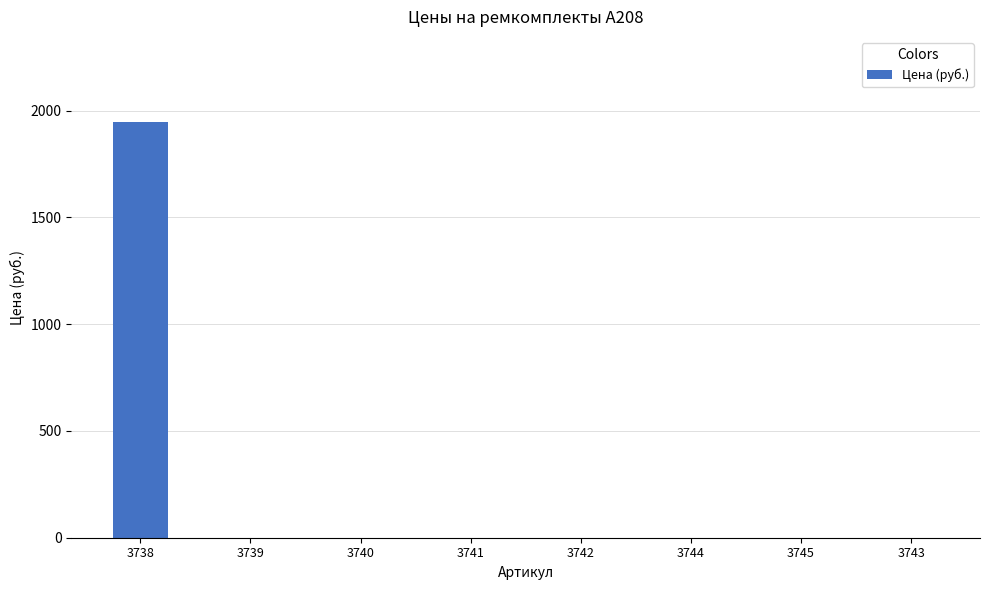

What is the greatest value displayed?

1946.3